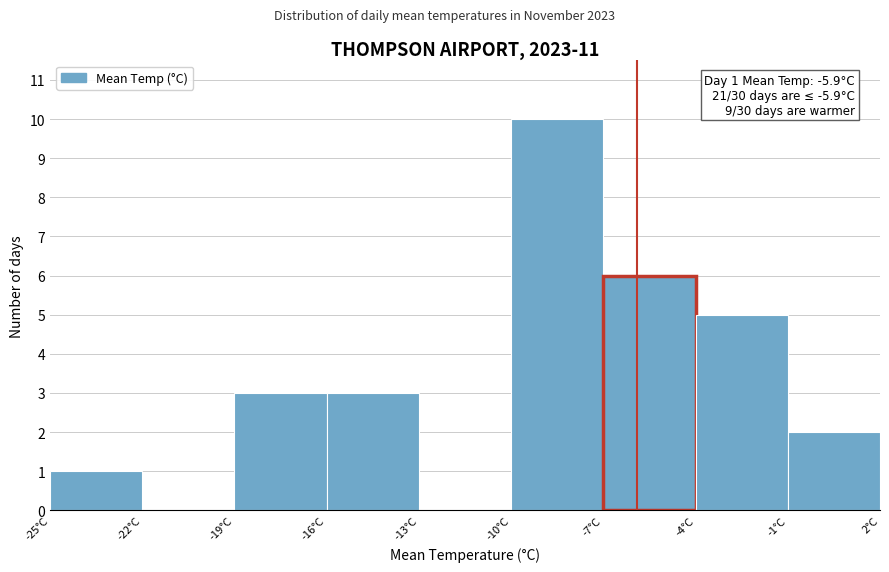

Which range on the x-axis has the tallest bar?

-10 to -7